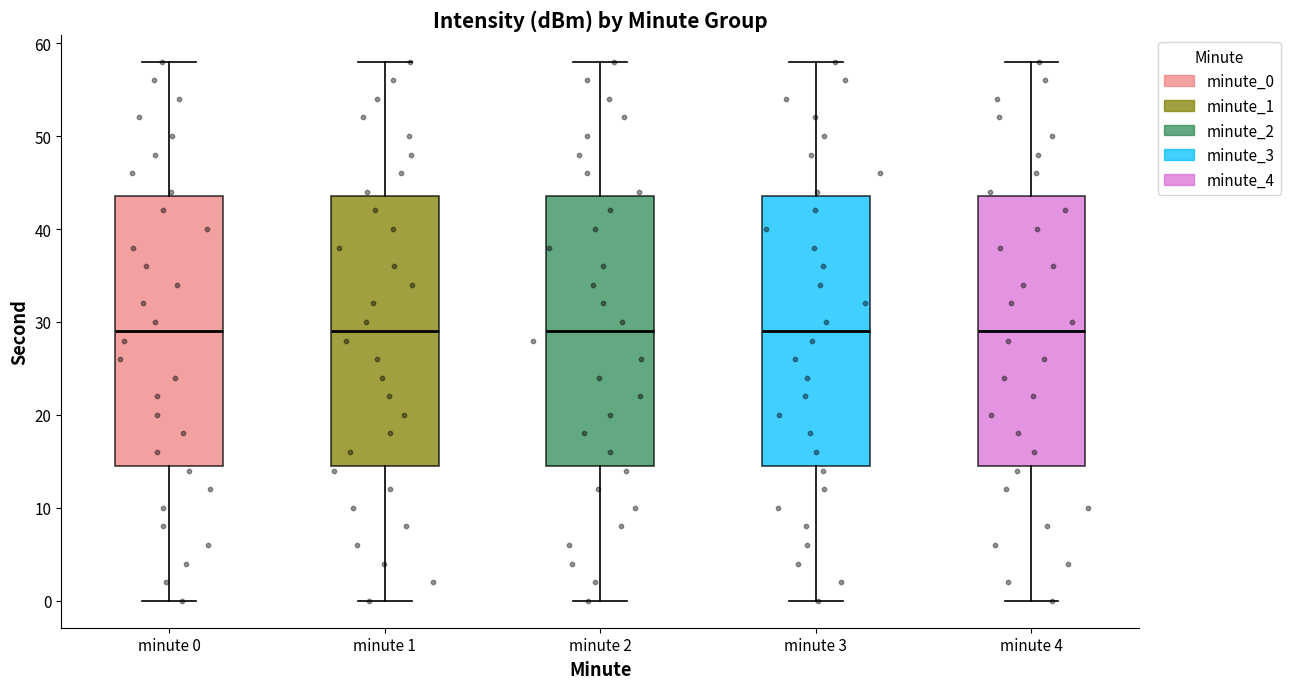

Where does the median line of the box for minute 0 sit on the y-axis? The values are not printed on the chart, so give them approximately, as read against the axis.

29